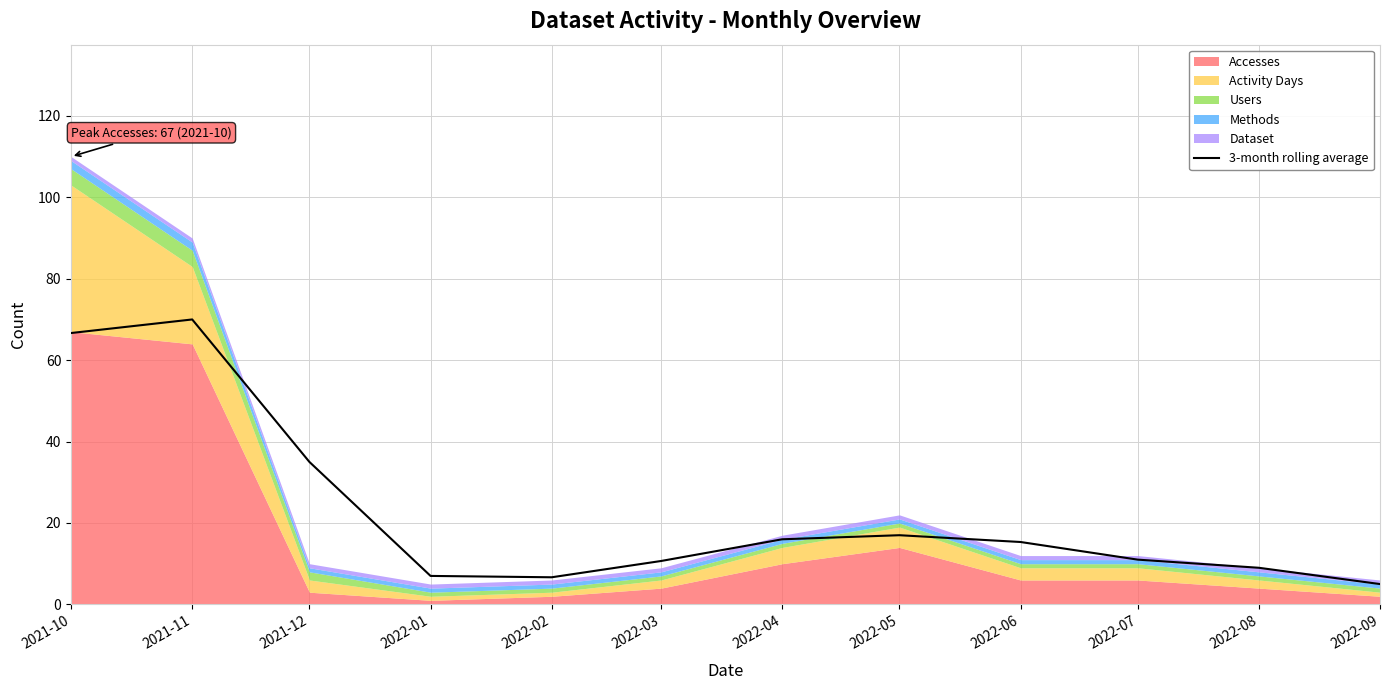

Which has a higher value, 2022-09 or 2022-02?

2022-02